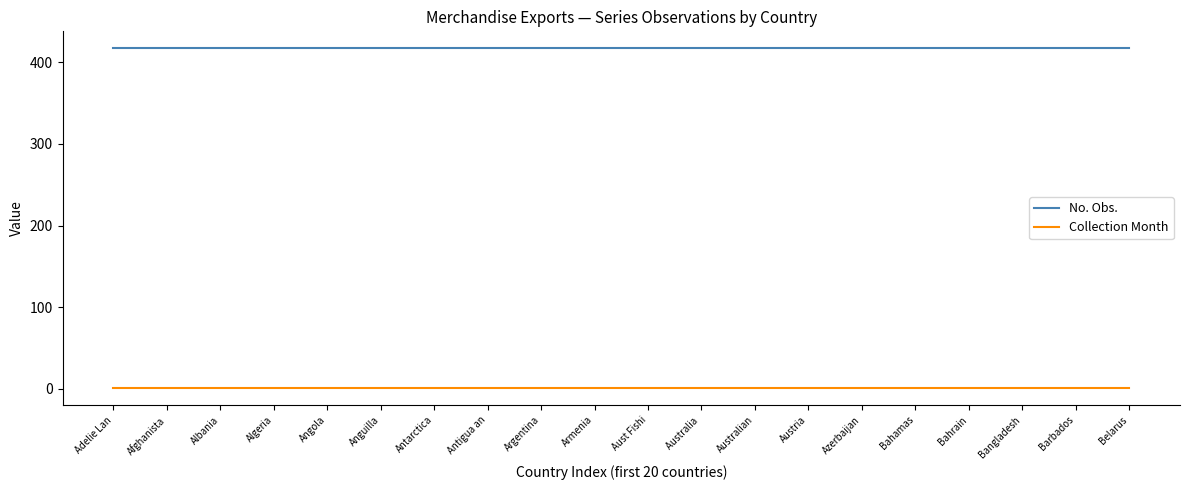

True or false: No. Obs. and Collection Month intersect in this chart.

False